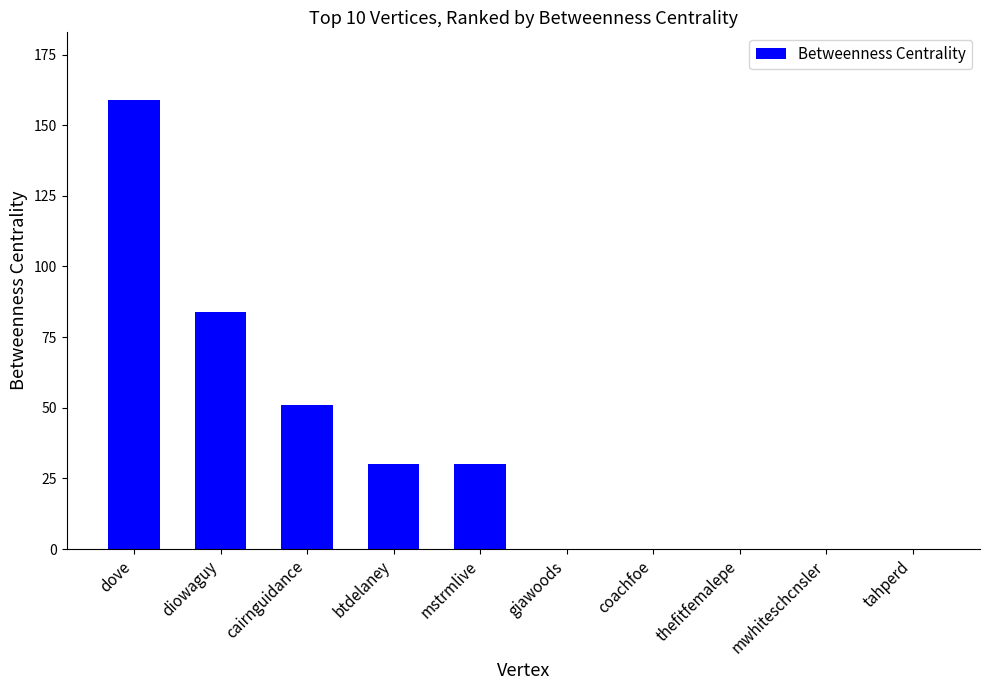

At which label is the value closest to 79?

diowaguy